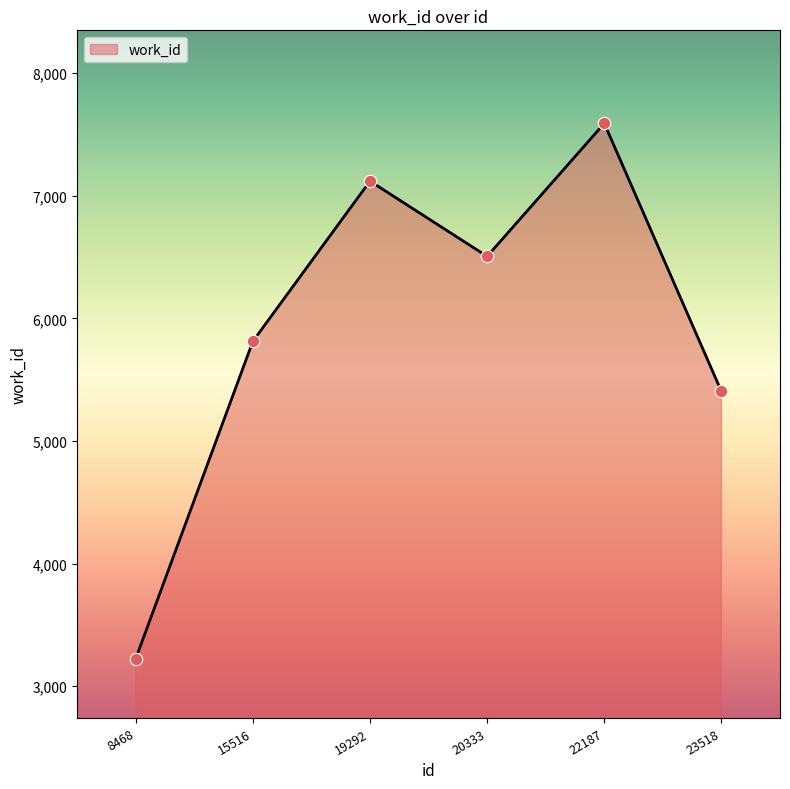

Approximately how many times larger is the value at 19292 compared to 20333?

1.1